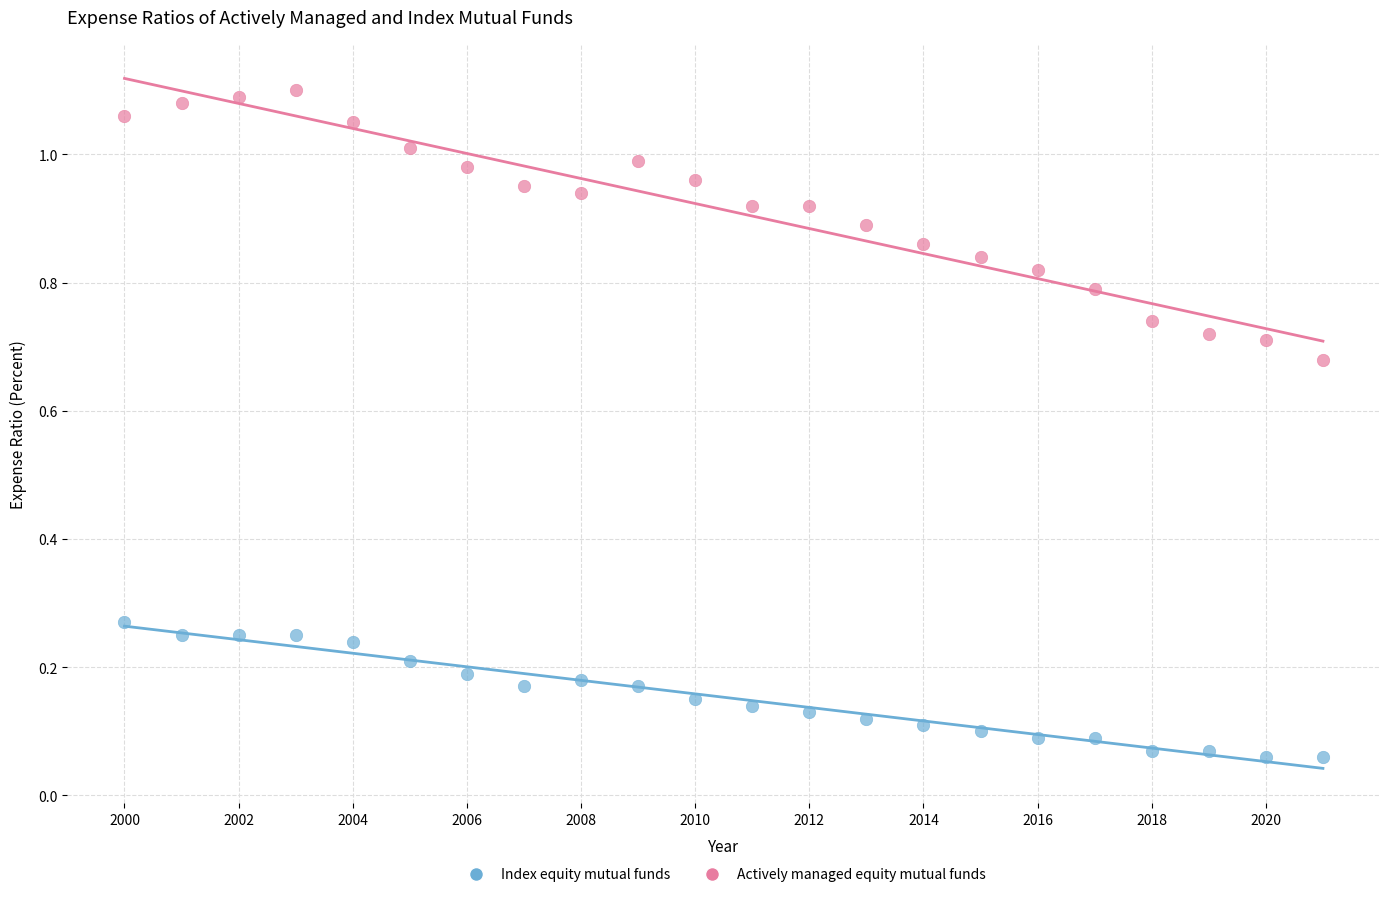

What are all the series names shown in the legend?

Index equity mutual funds, Actively managed equity mutual funds